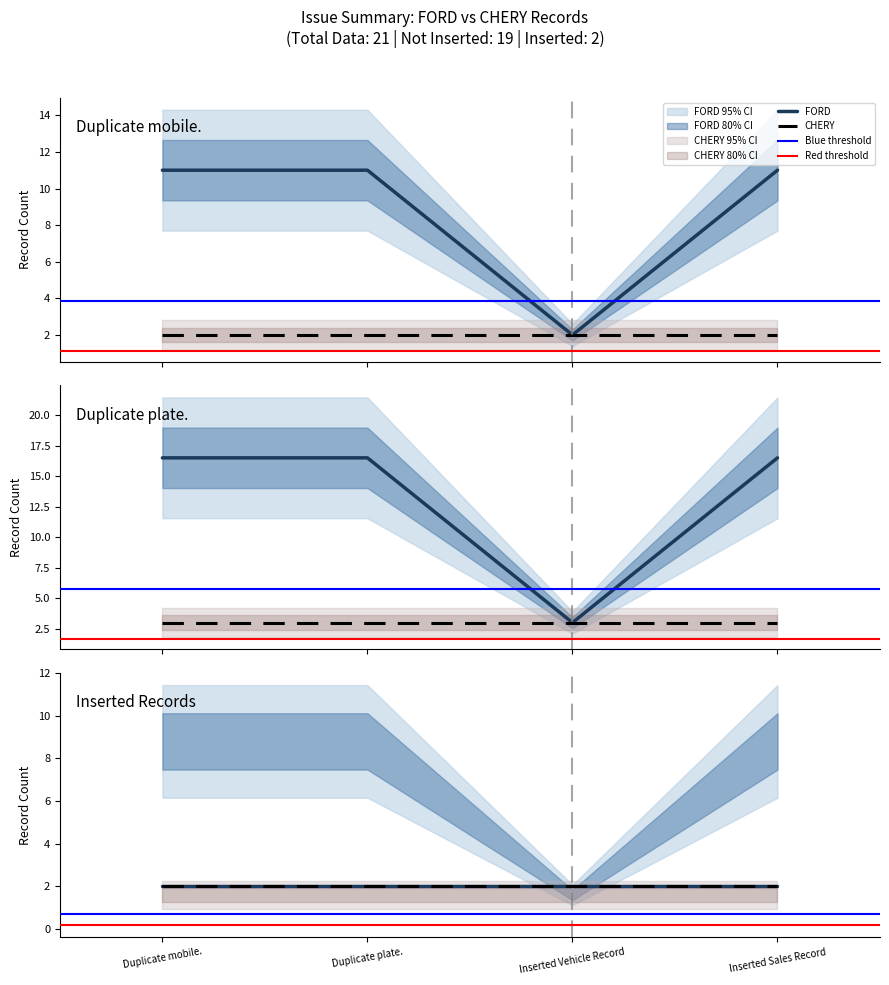

What is the value of the CHERY point at the 13th from the left?

2